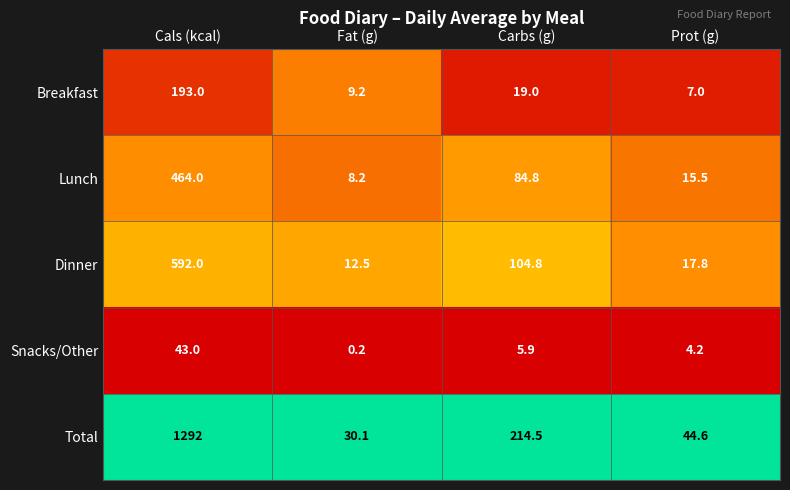

Which series has the widest spread of values?

Total